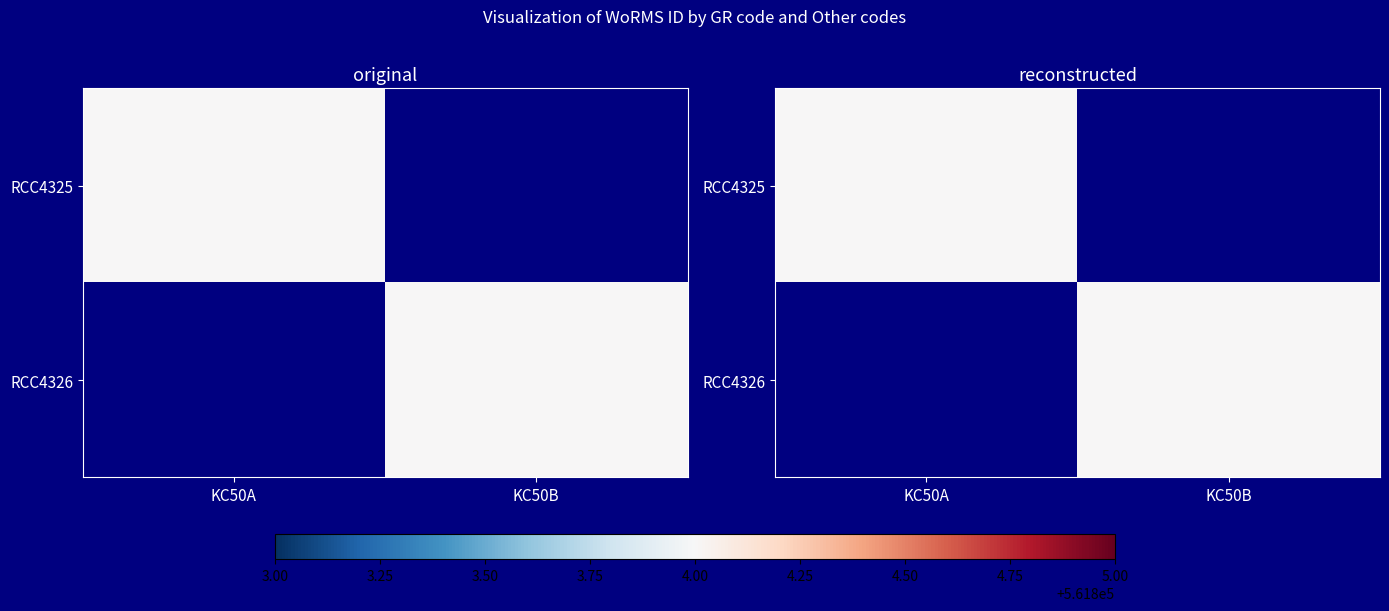

Which category has the lowest value in the RCC4325 series?

KC50B